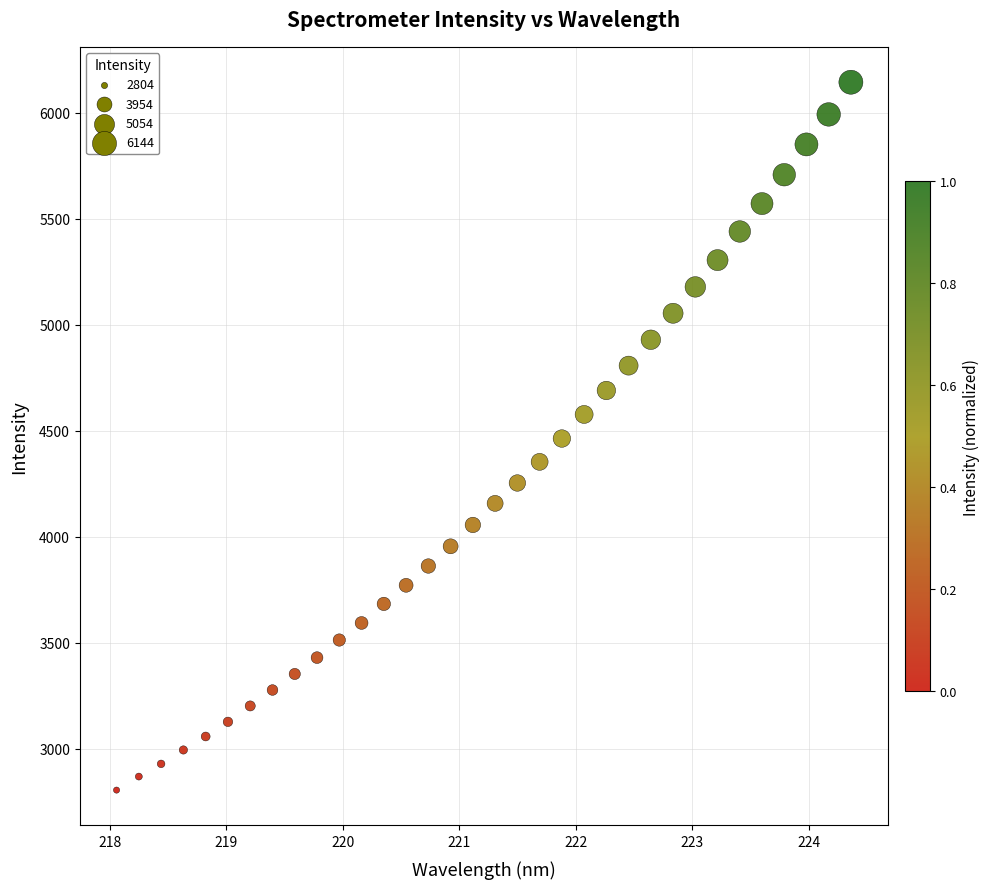

What is the range of X values (max minus min)?

6.3